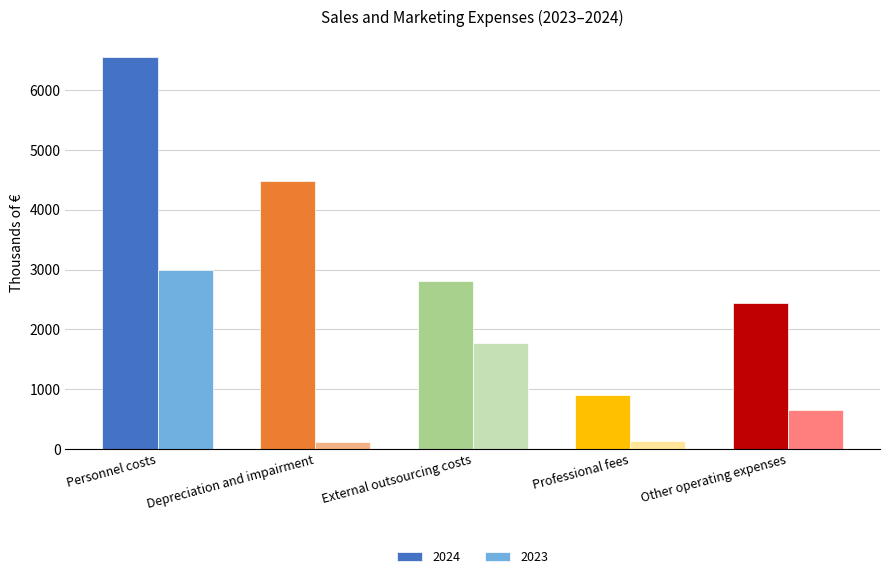

The 2024 series shows 2813 at External outsourcing costs. True or false?

True